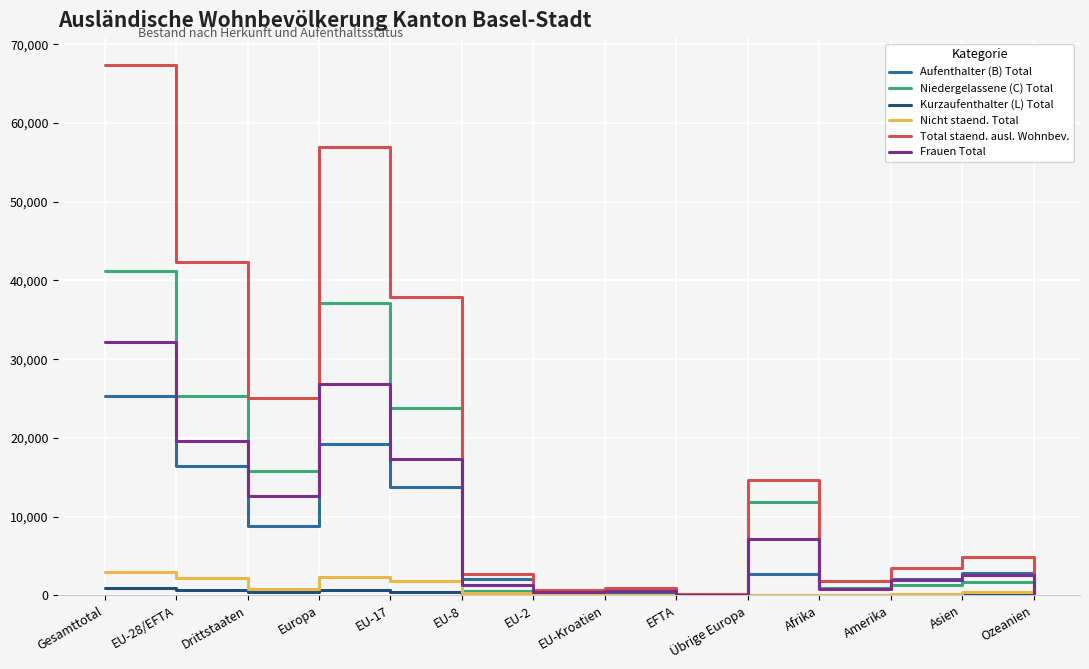

In Nicht staend. Total, how many points are higher than both neighbors (excluding endpoints)?

3